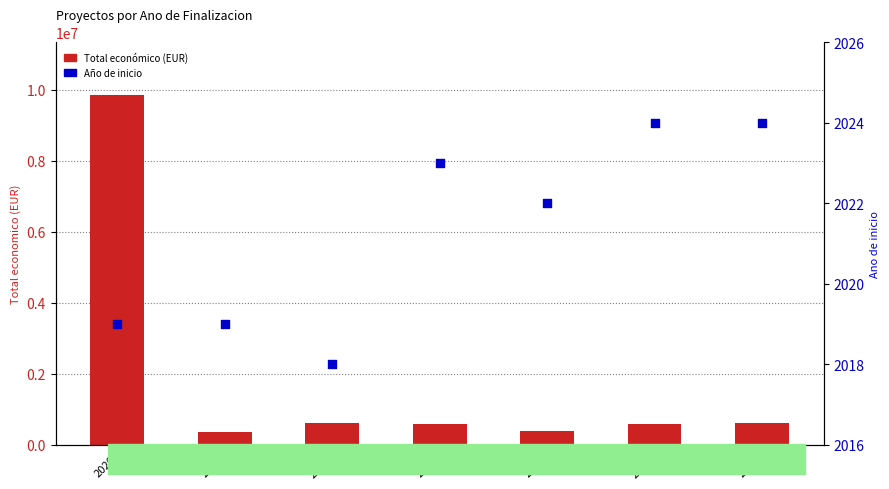

Which series contains the highest Y value?

Total económico (EUR)